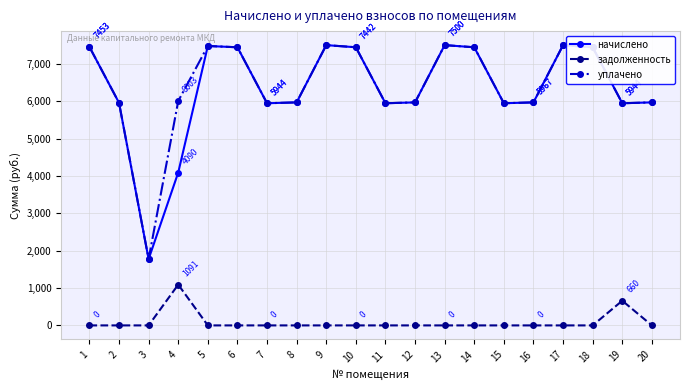

What is the maximum value for уплачено?

7499.5